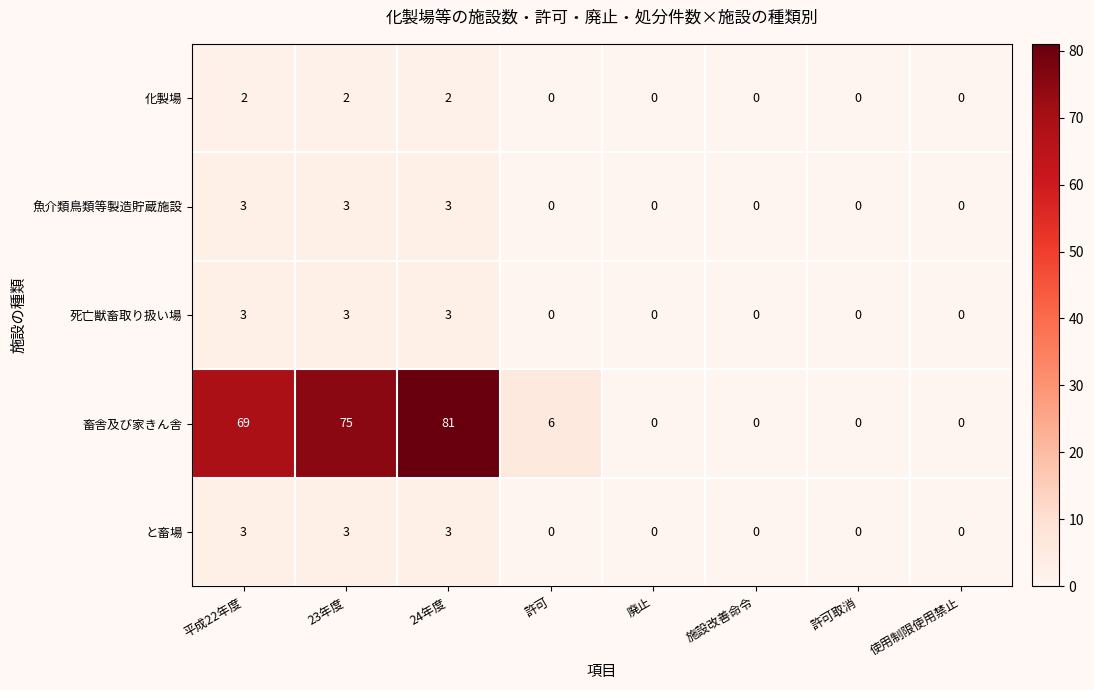

At how many categories does at least one series exceed 78?

1